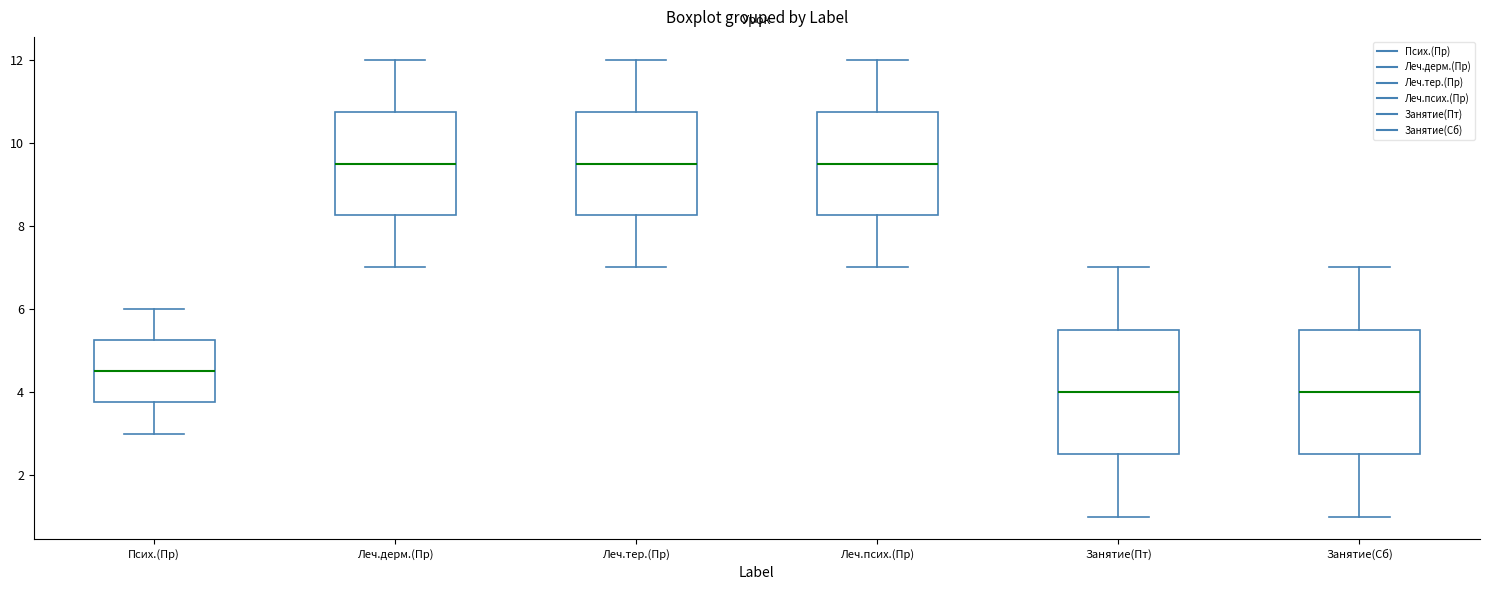

Reading left to right, transcribe this box plot: for each box, give where its median line is, the range the box spans, and where its two whiskers end, as read against the y-axis. The values are not printed on the chart, so give them approximately, as read against the axis.

Псих.(Пр): median 4.6, box 3.8 to 5.2, whiskers 3.0 to 6.0
Леч.дерм.(Пр): median 9.6, box 8.2 to 10.8, whiskers 7.0 to 12.0
Леч.тер.(Пр): median 9.6, box 8.2 to 10.8, whiskers 7.0 to 12.0
Леч.псих.(Пр): median 9.6, box 8.2 to 10.8, whiskers 7.0 to 12.0
Занятие(Пт): median 4.0, box 2.6 to 5.6, whiskers 1.0 to 7.0
Занятие(Сб): median 4.0, box 2.6 to 5.6, whiskers 1.0 to 7.0